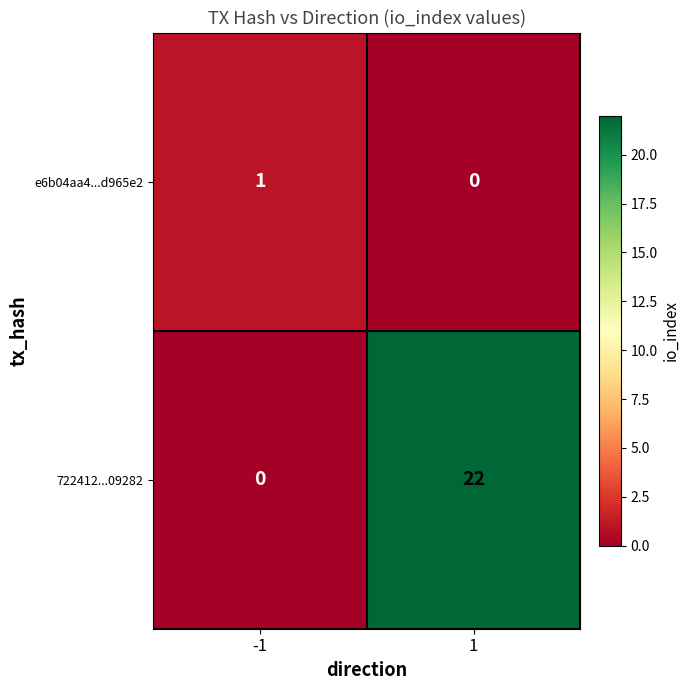

How many positive values does the e6b04aa4...d965e2 series have?

1